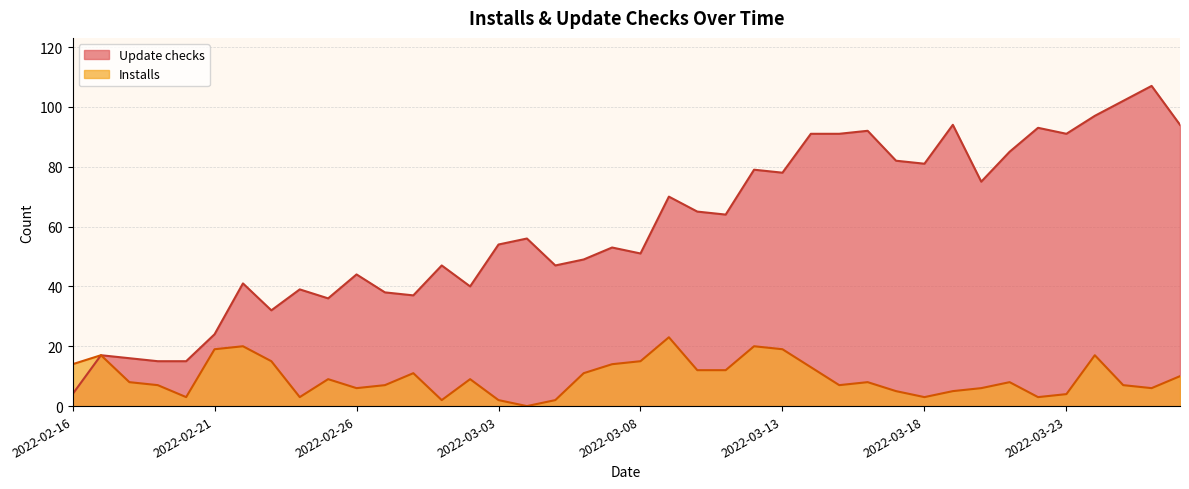

What is the label of the 2nd point from the left?

2022-02-17